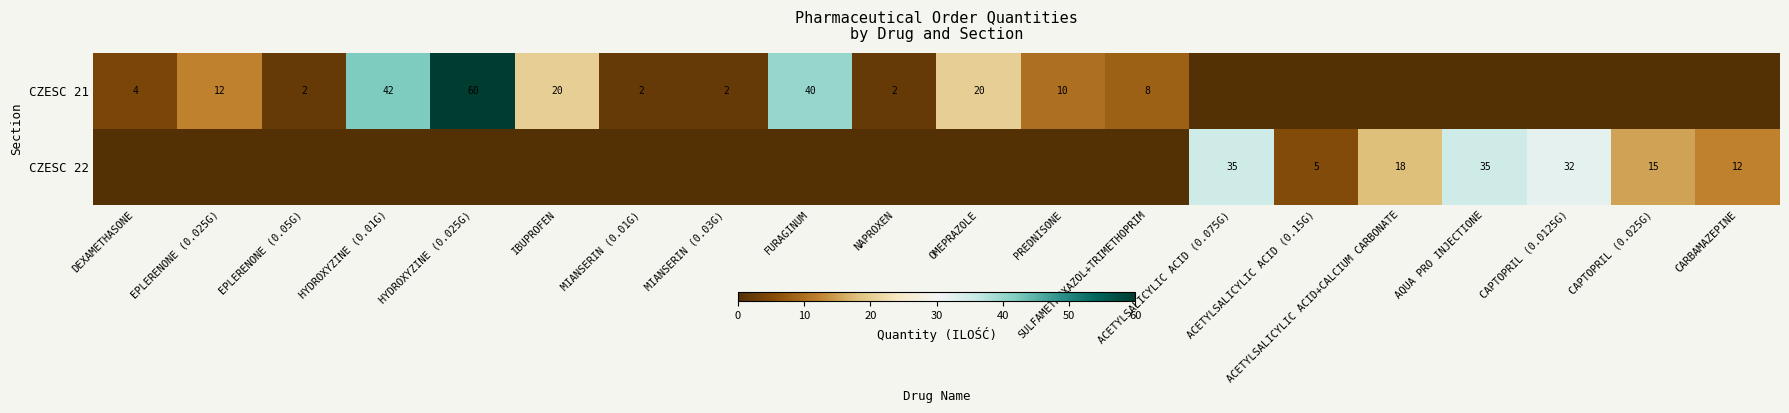

Rank the series at ACETYLSALICYLIC ACID (0.075G) from lowest to highest value.

CZESC 21, CZESC 22